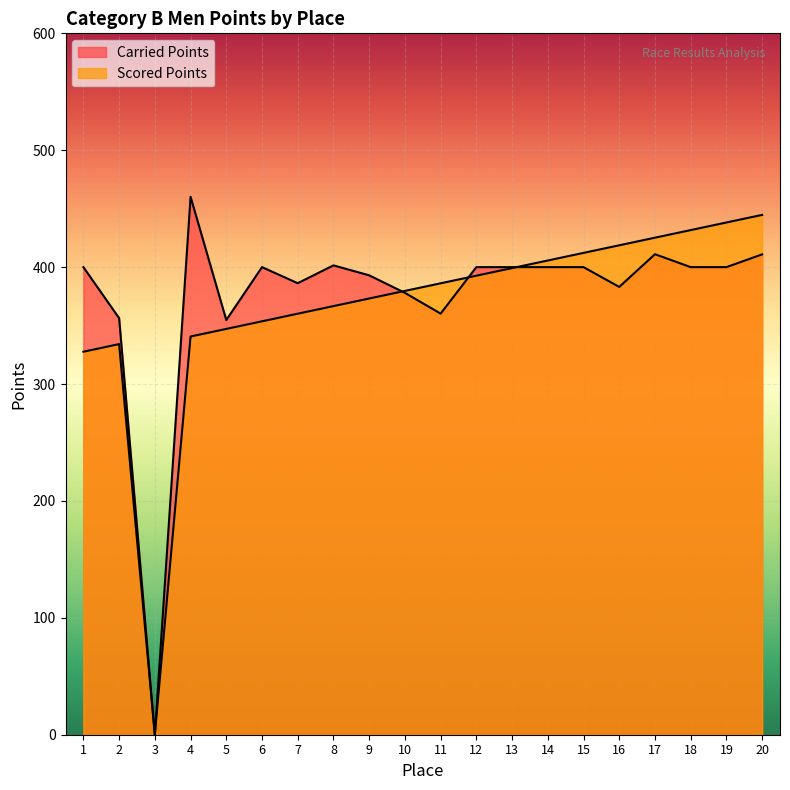

Which series has the widest spread of values?

Carried Points